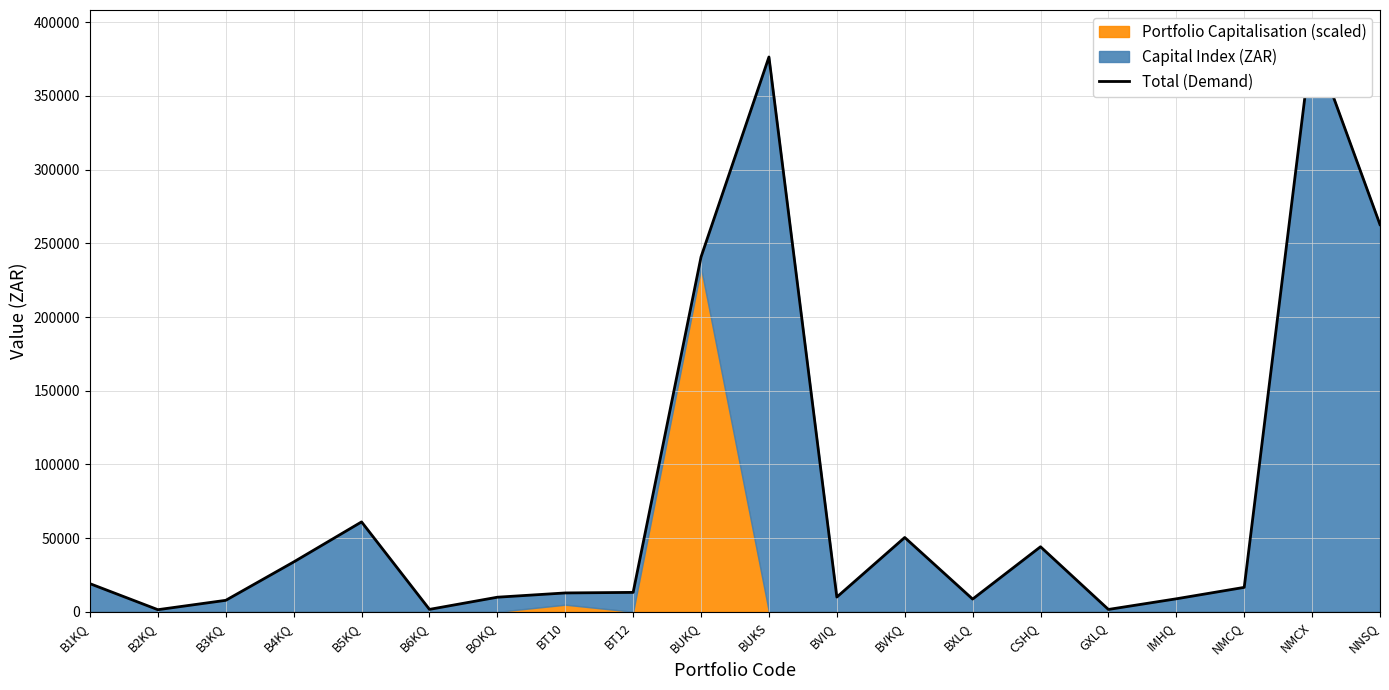

Reading right to left, transcribe all the data shown in this chart.

NNSQ=262696.1	NMCX=388858.8	NMCQ=16581.6	IMHQ=8828.6	GXLQ=1605.1	CSHQ=44132.7	BXLQ=8642.7	BVKQ=50424.9	BVIQ=10002.4	BUKS=376425.4	BUKQ=240753.4	BT12=13180.4	BT10=12802.6	BOKQ=9907.4	B6KQ=1649.1	B5KQ=60998.6	B4KQ=33814.3	B3KQ=7795.2	B2KQ=1442.2	B1KQ=19088.4